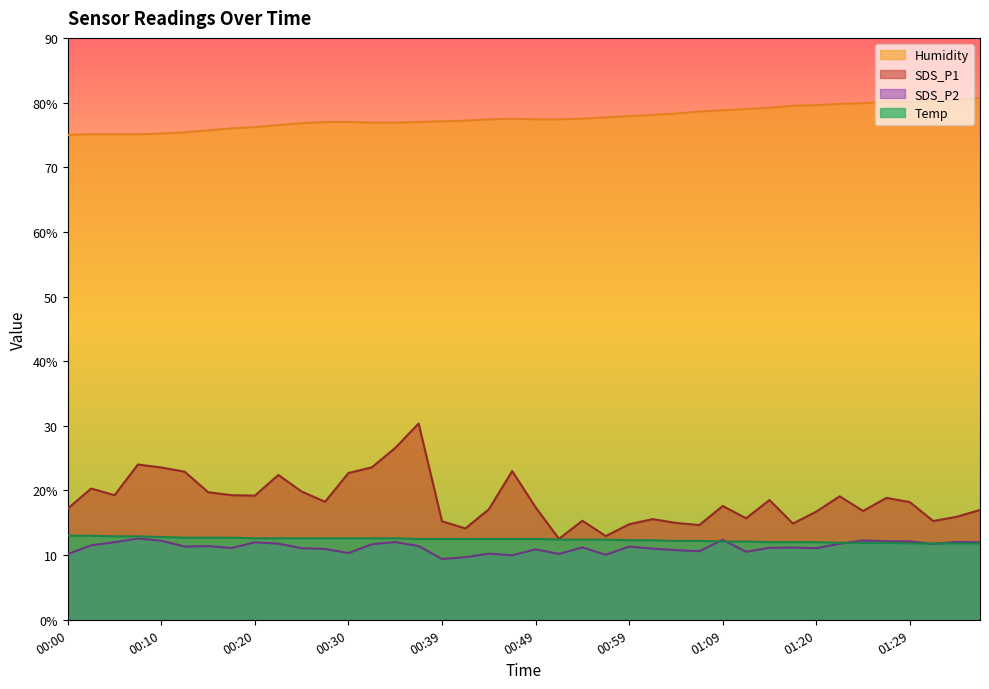

What is the average value of the Temp series?

12.4